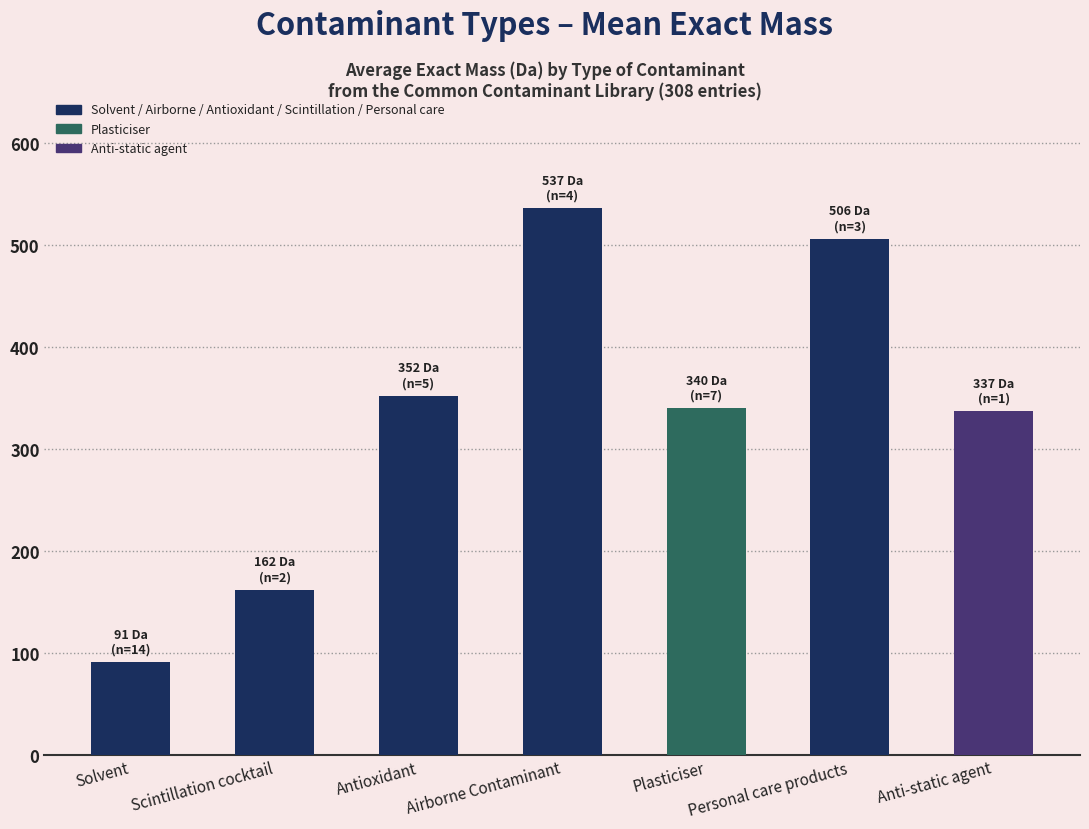

What is the smallest value displayed?

91.3